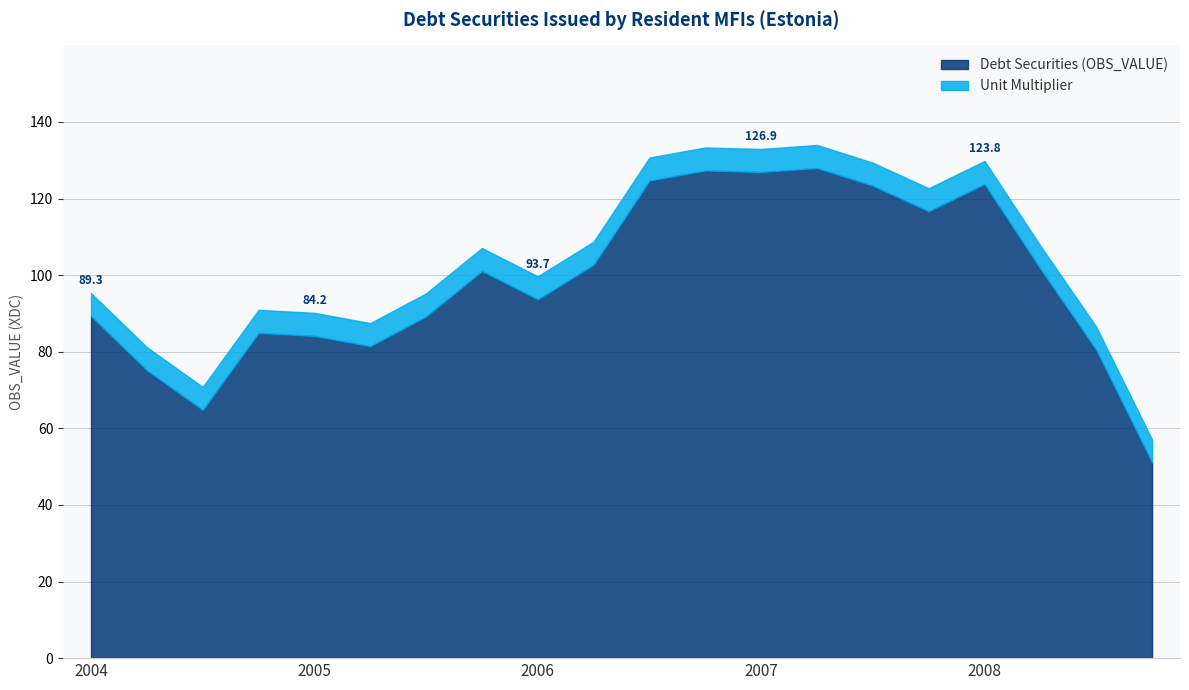

What is the value of the Unit Multiplier point at the 18th from the left?

6.0